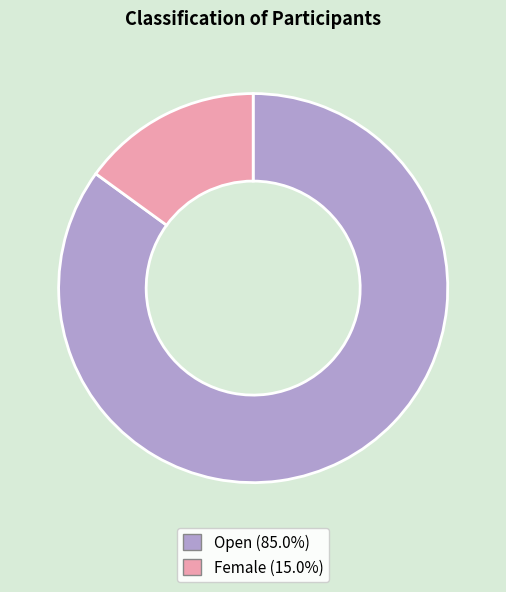

Does Female (15.0%) account for over 50% of the chart?

No